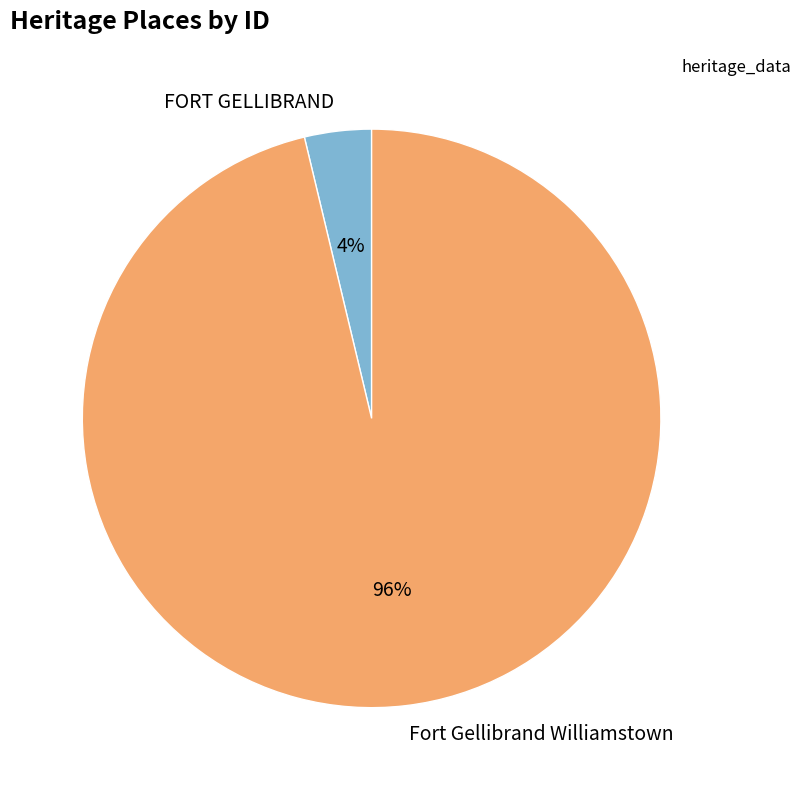

Is it true that FORT GELLIBRAND is 10% of the pie?

False